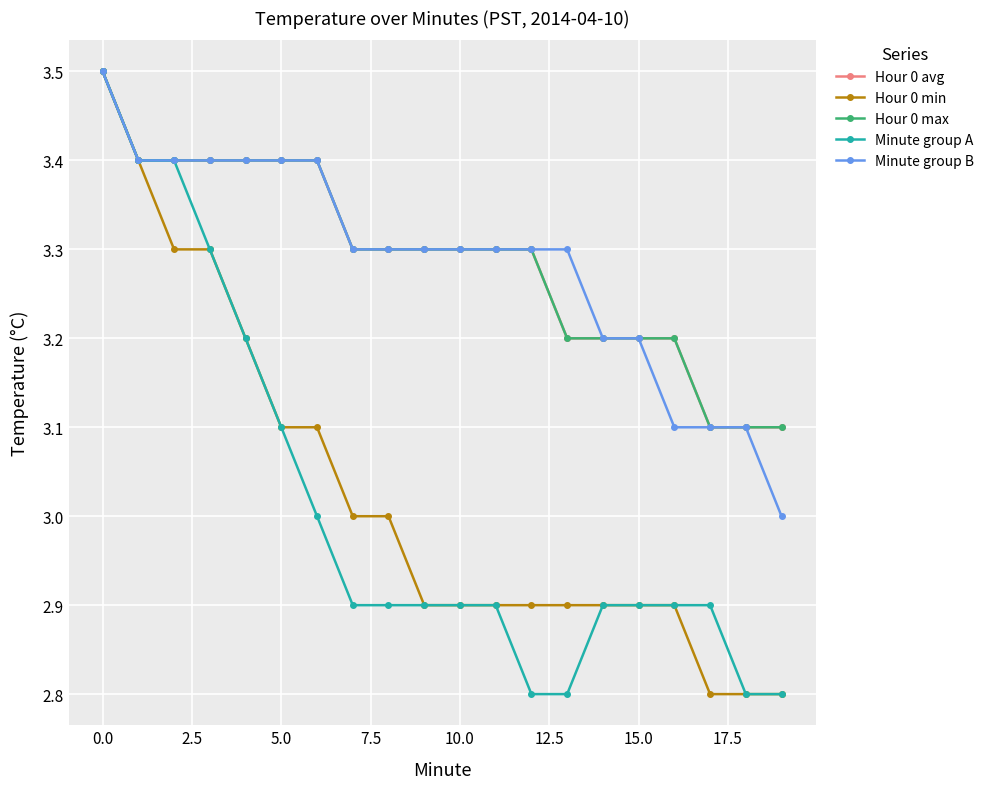

Is this an area chart (filled region under the line)?

No